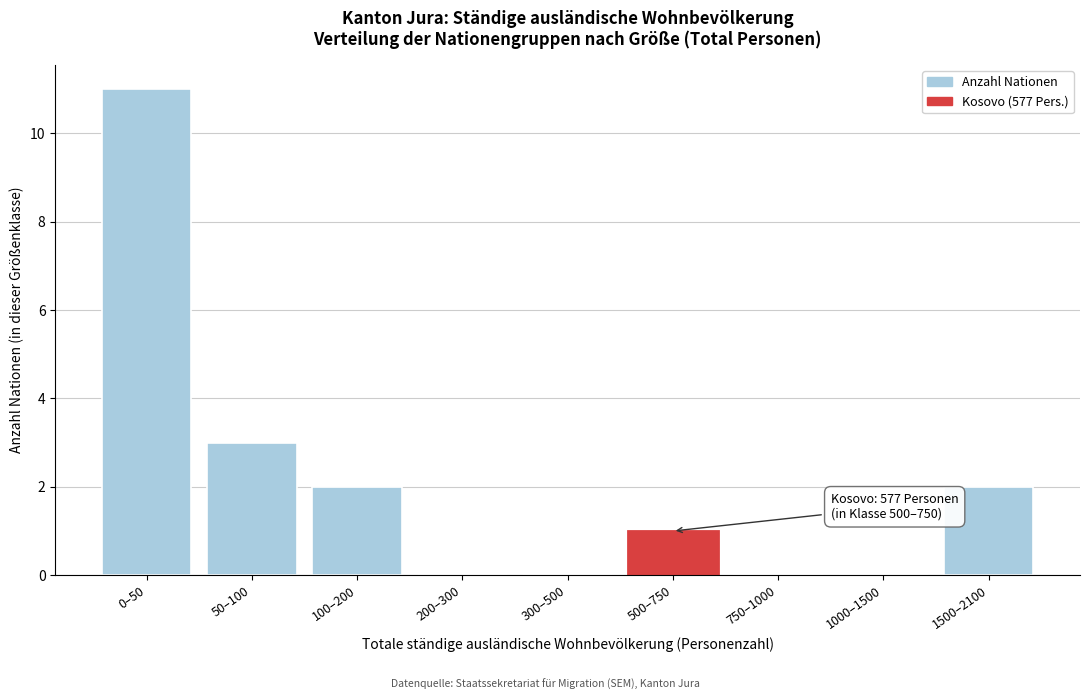

Reading left to right, what are all the values shown in this chart?

0–50=11	50–100=3	100–200=2	200–300=0	300–500=0	500–750=1	750–1000=0	1000–1500=0	1500–2100=2